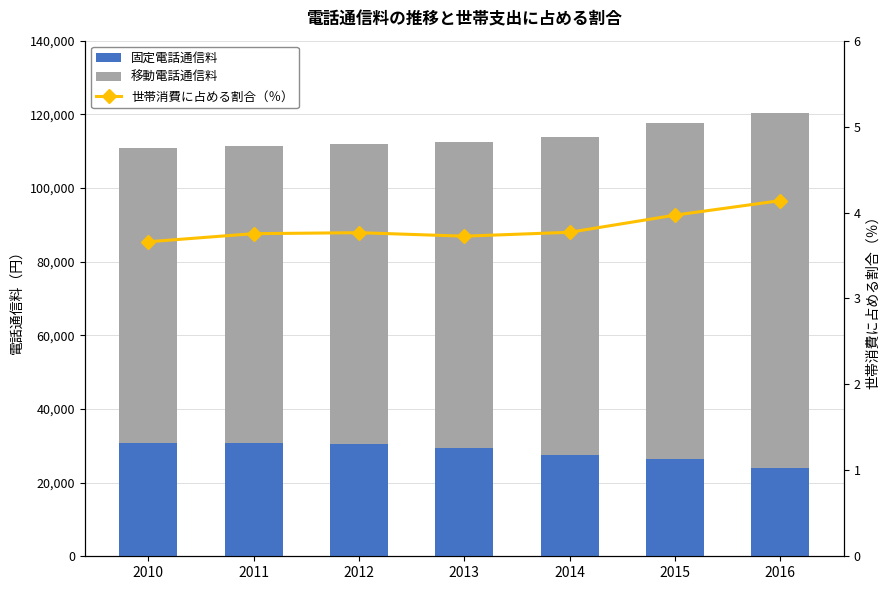

Rank the categories by 移動電話通信料 value from highest to lowest.

2016, 2015, 2014, 2013, 2012, 2011, 2010